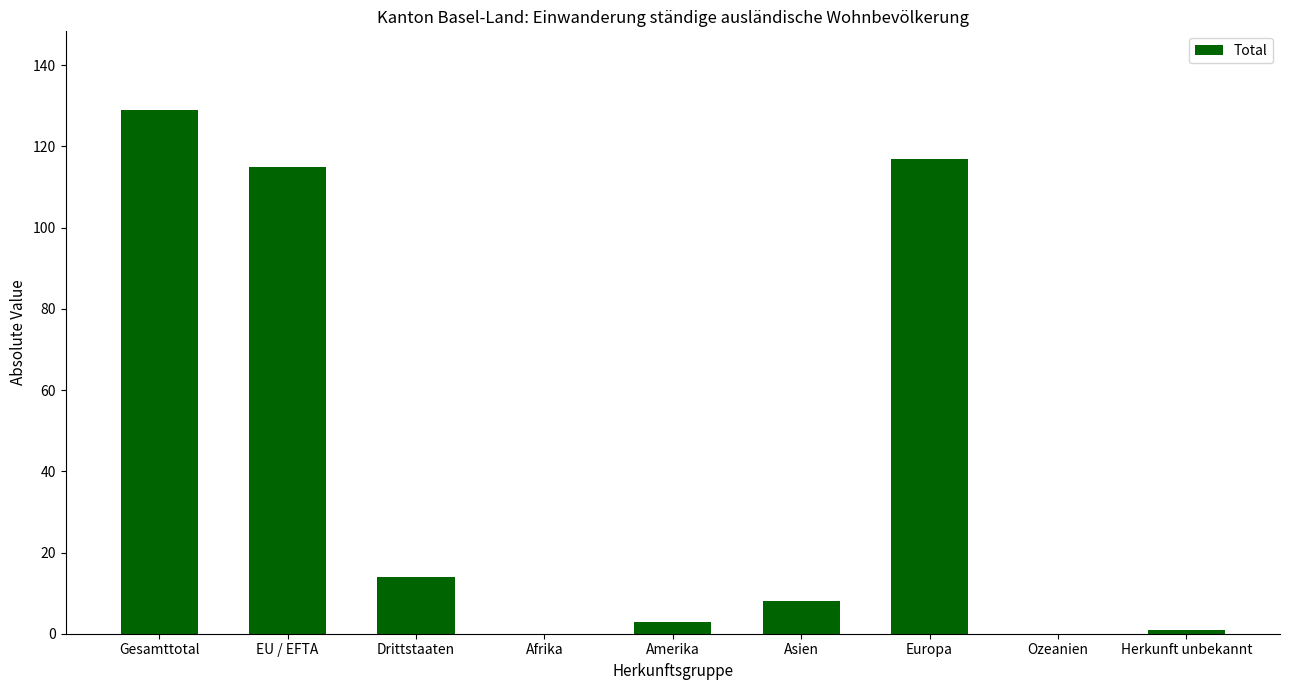

Where does the data first go above 8?

Gesamttotal